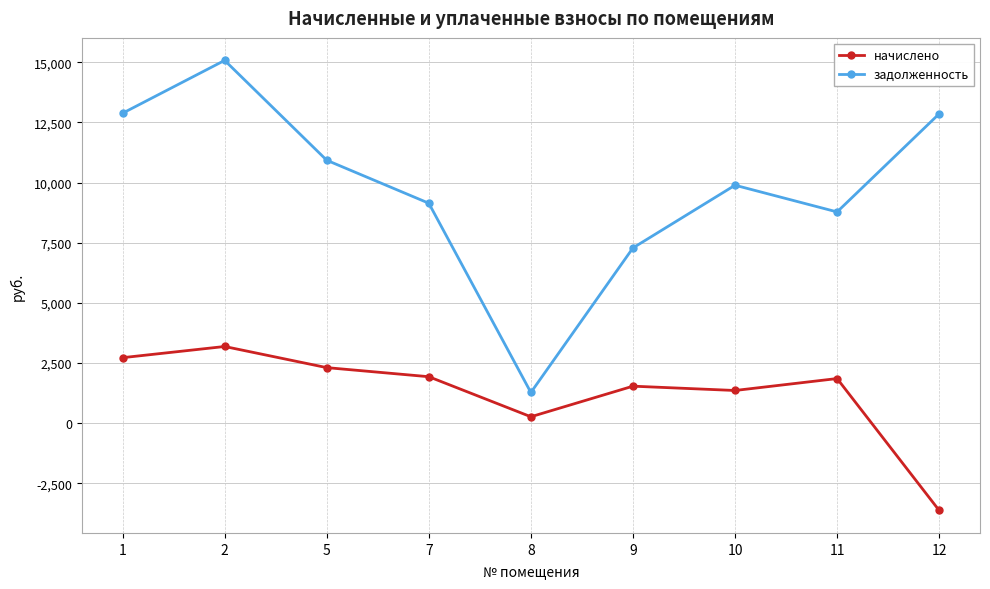

Which category has the highest value in the начислено series?

2